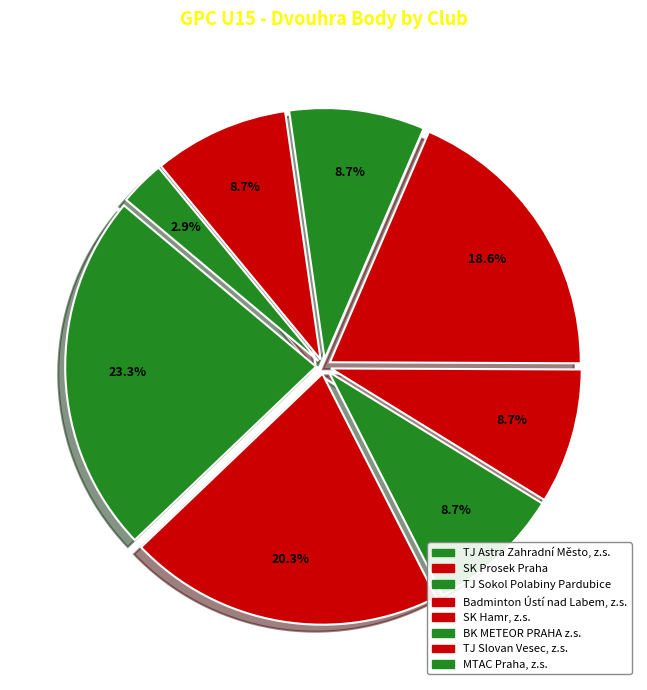

To the nearest percent, what portion does TJ Astra Zahradní Město, z.s. represent?

23%